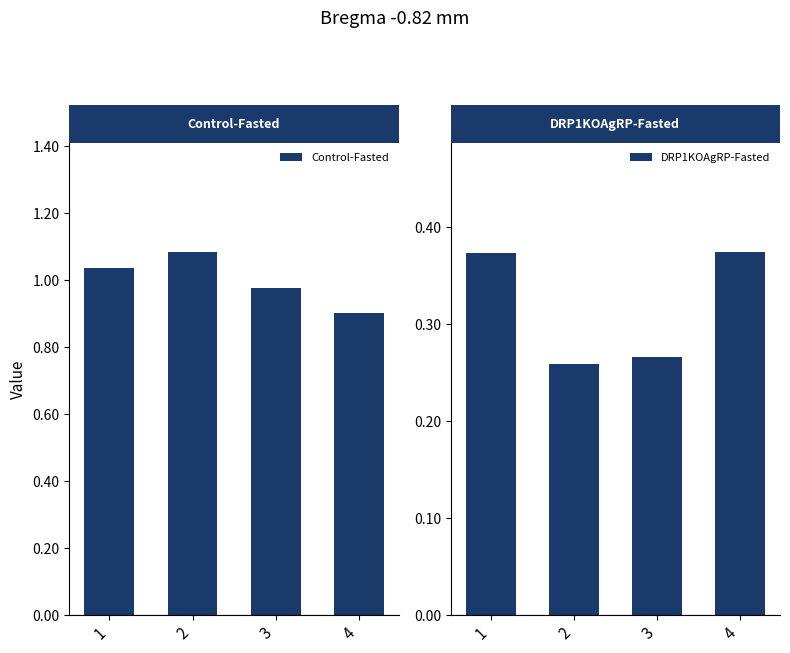

What are all the series names shown in the legend?

Control-Fasted, DRP1KOAgRP-Fasted